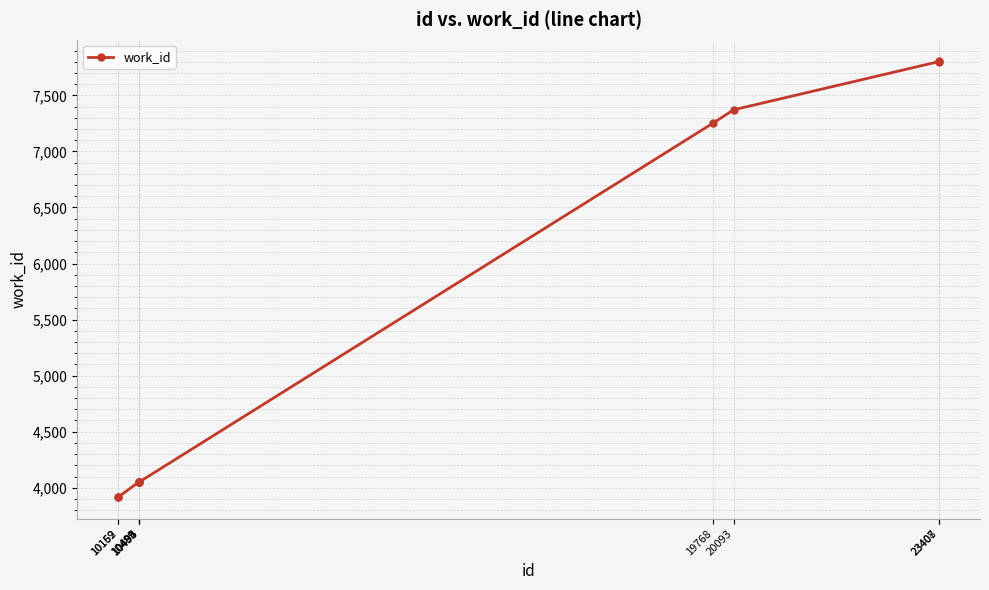

What is the ratio of the value at 10494 to the value at 23407?

0.5